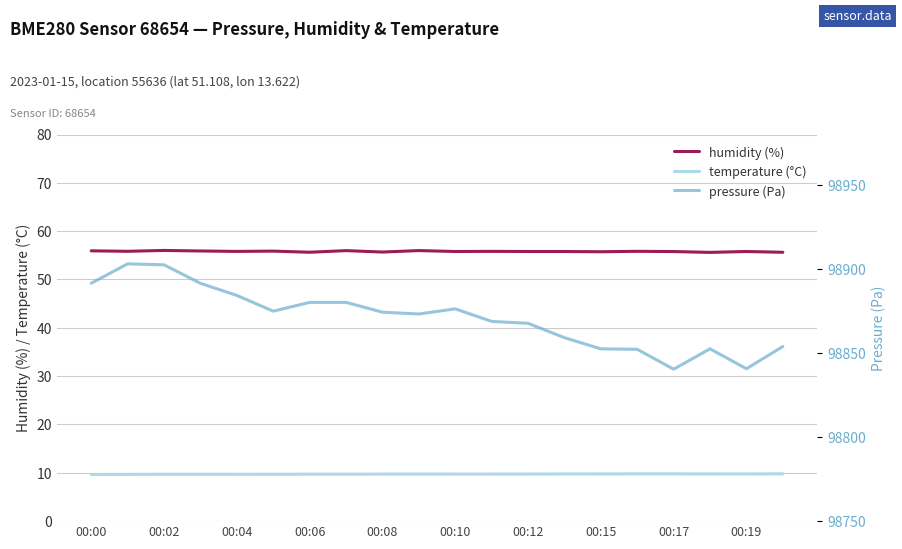

Which series has the widest spread of values?

pressure